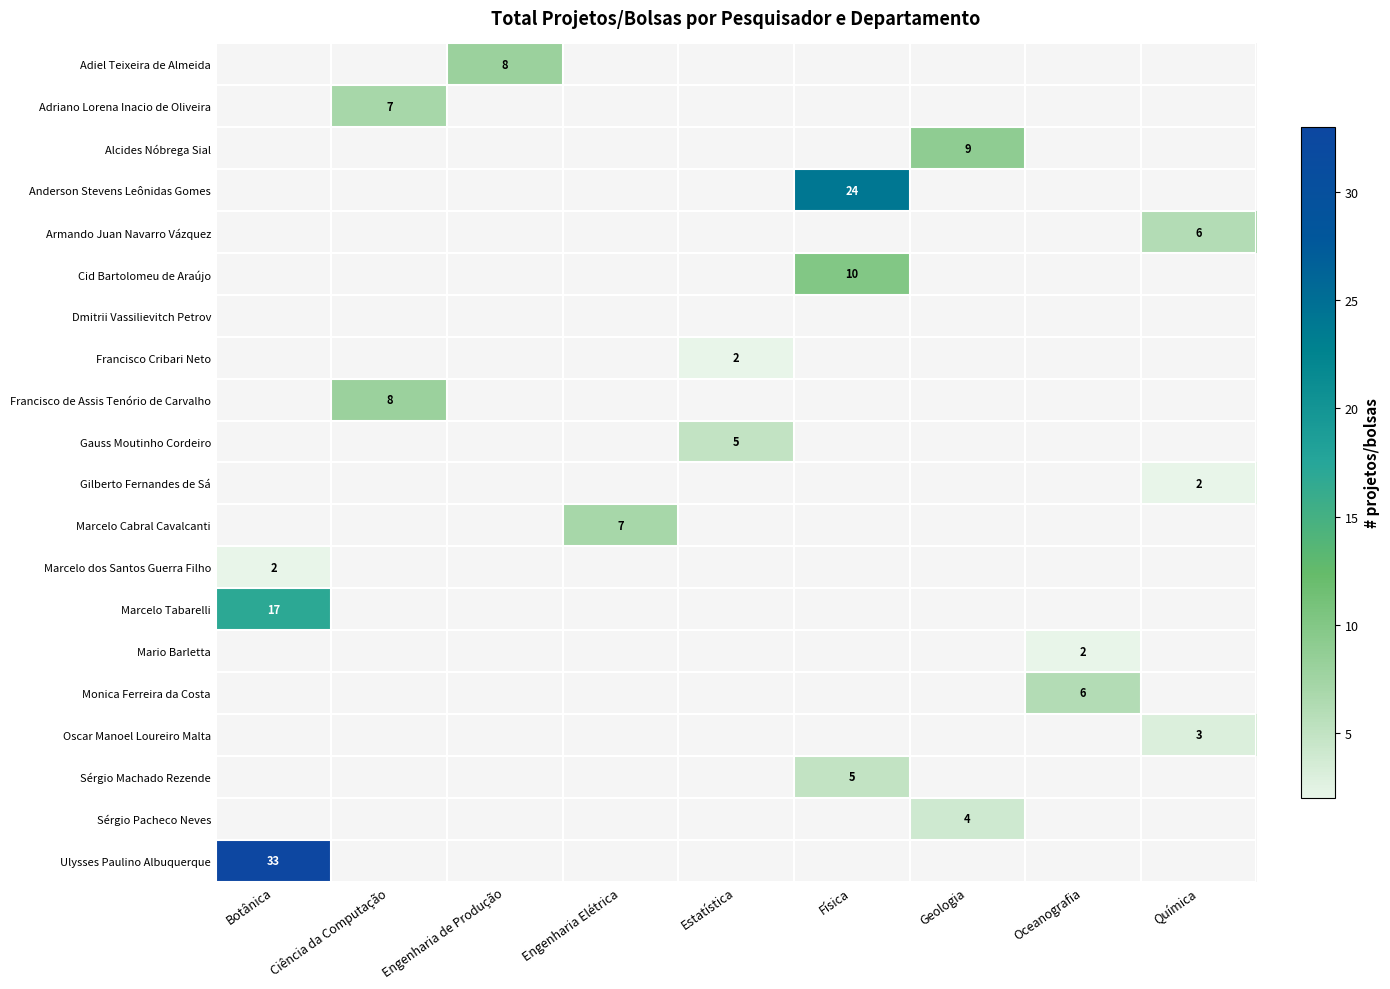

At which category does the chart reach its minimum across all series?

Estatística